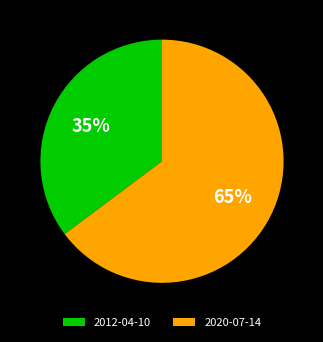

To the nearest percent, what is the difference between the largest and smallest slice percentages?

30%